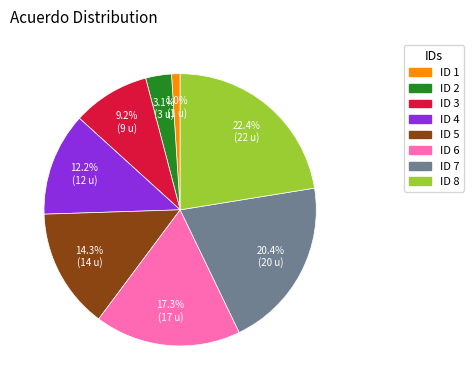

Does any single category account for the majority?

No